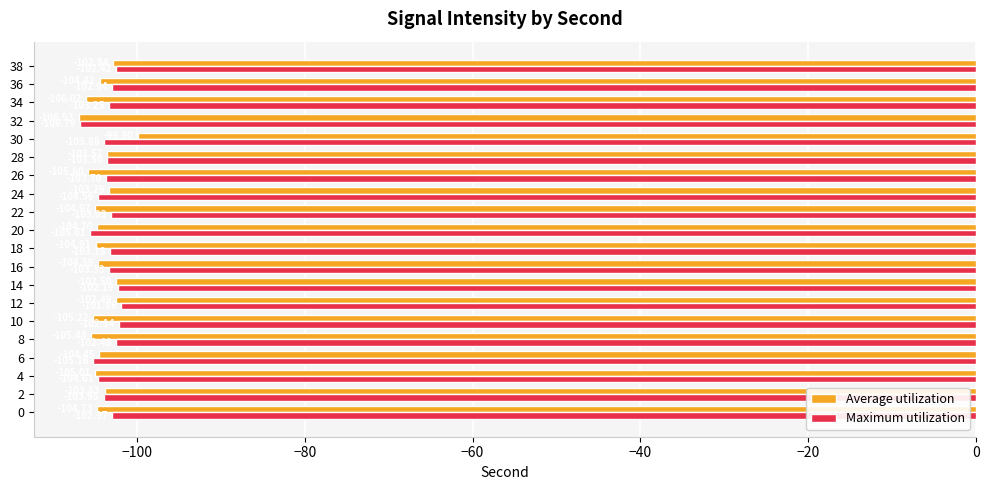

True or false: Average utilization has a value of -68.9 at 18.

False